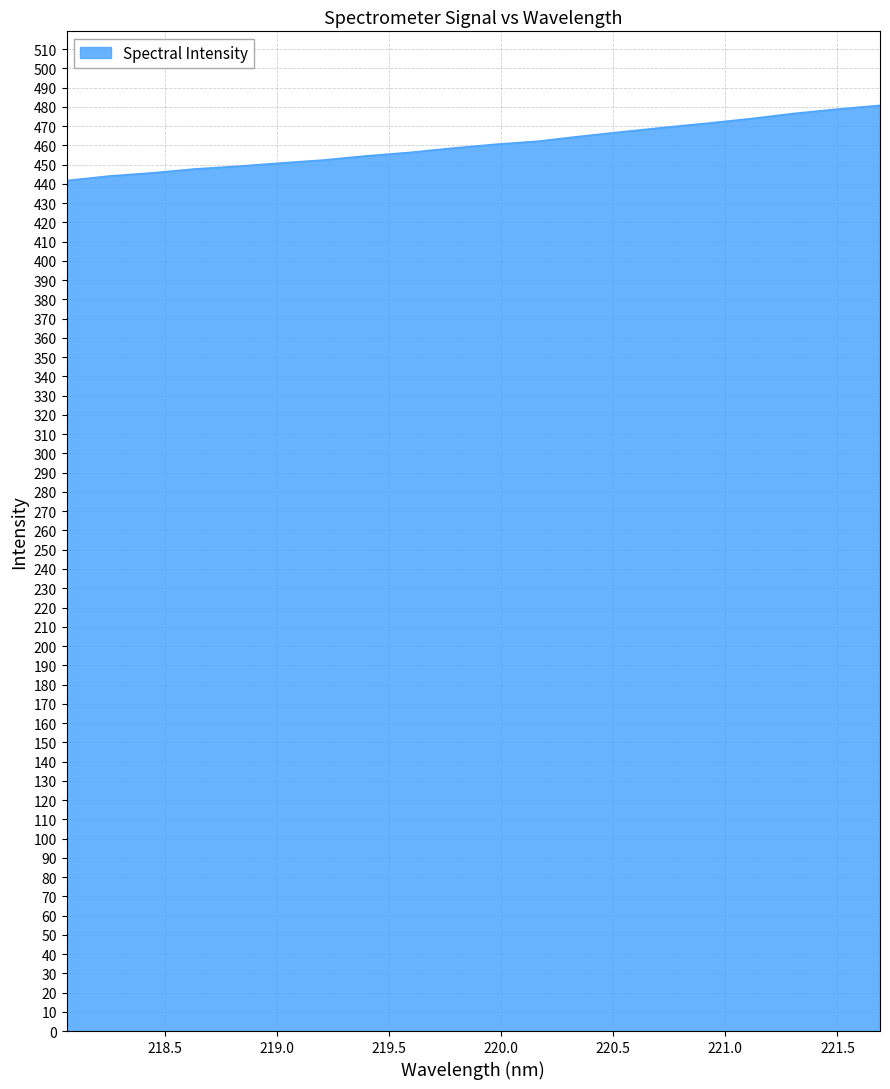

What is the minimum value shown in the chart?

441.7